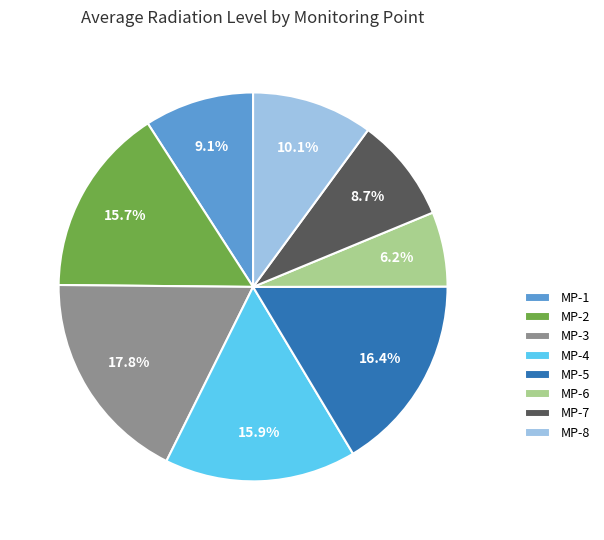

The MP-8 slice represents 10% of the pie. True or false?

True